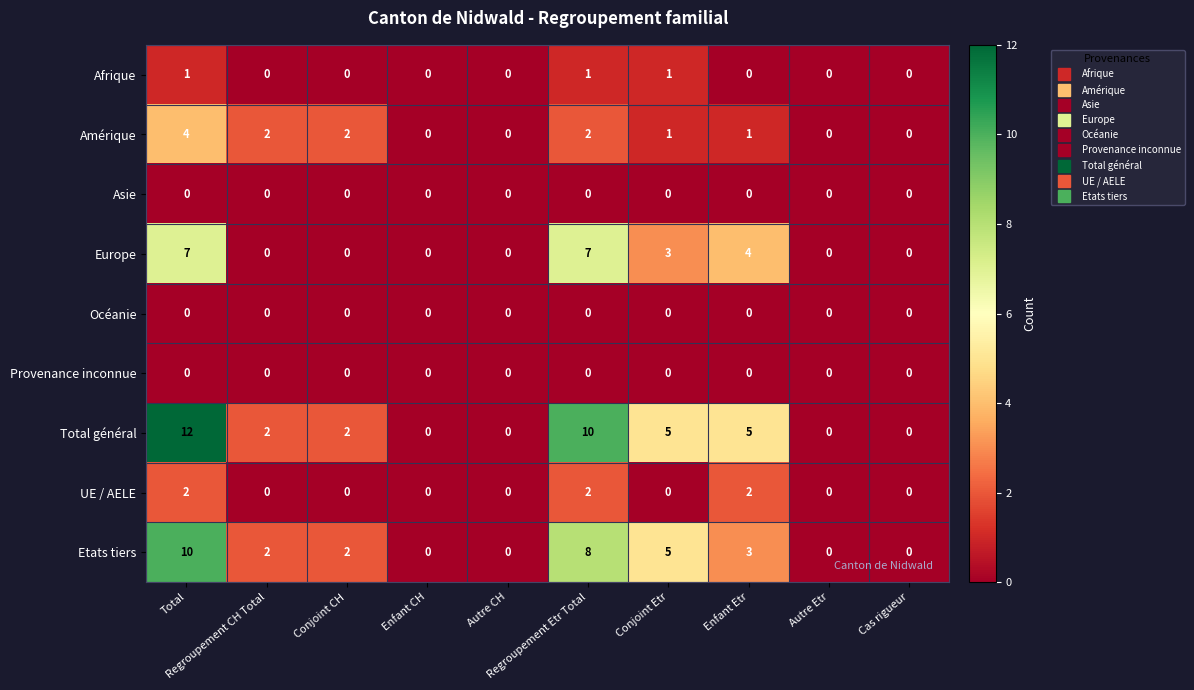

What is the difference between the second highest and second lowest values in the Etats tiers series?

8